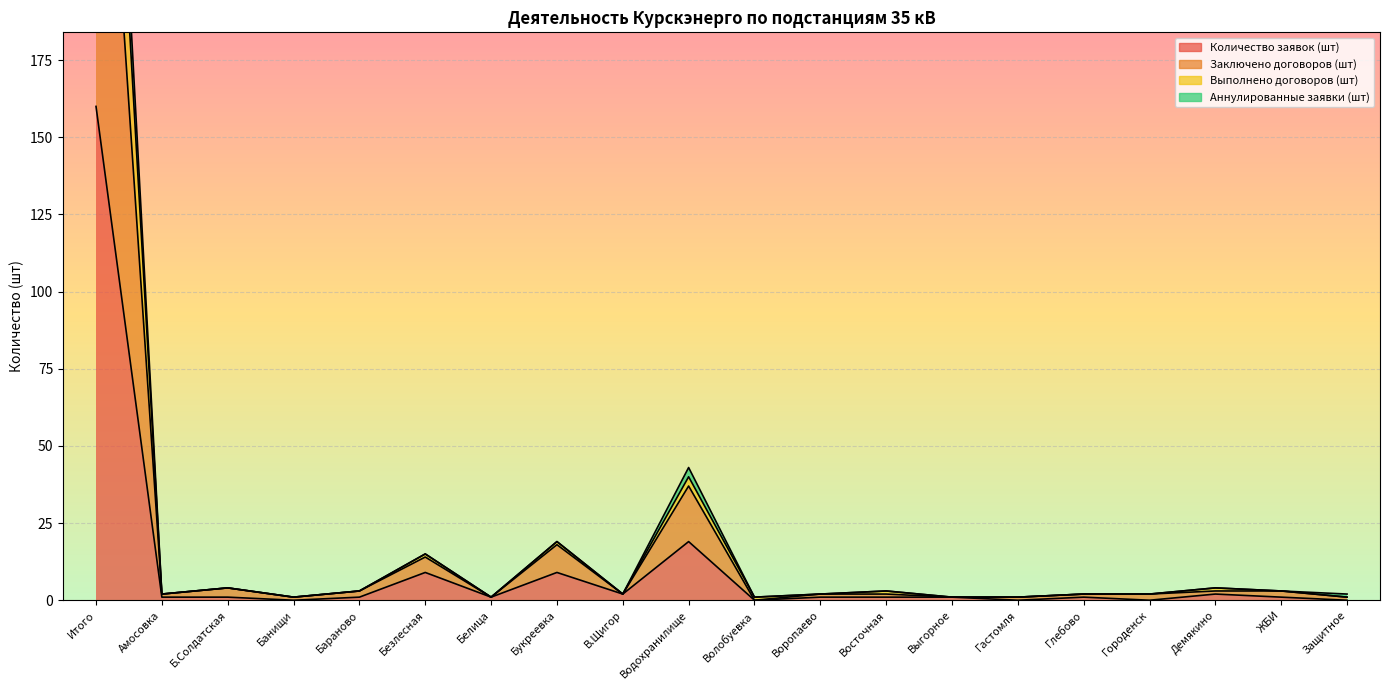

True or false: Заключено договоров (шт) has a value of 110 at Итого.

False